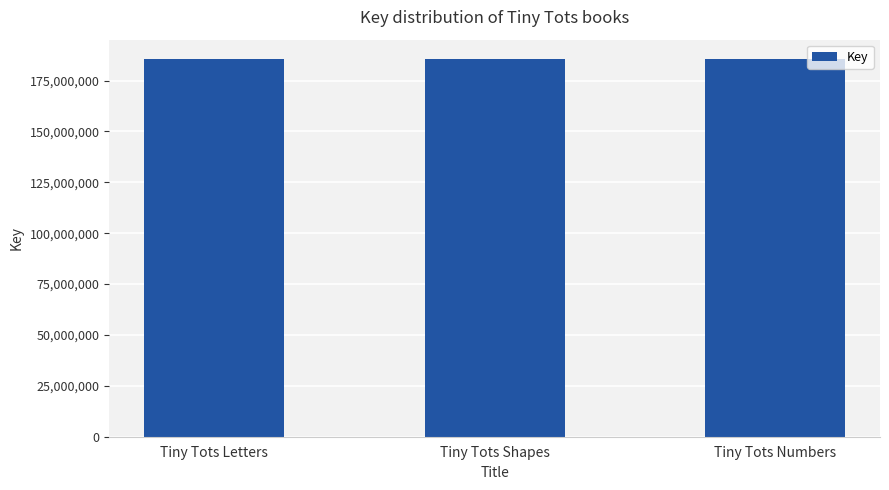

What is the label of the 2nd bar from the right?

Tiny Tots Shapes